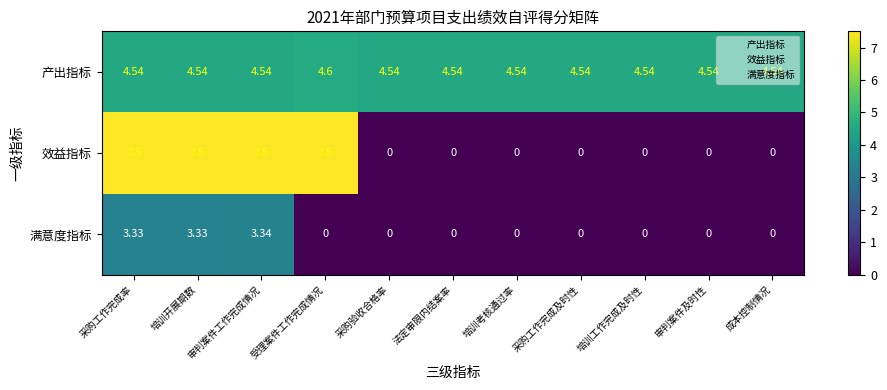

At which category is the sum across all series the highest?

审判案件工作完成情况